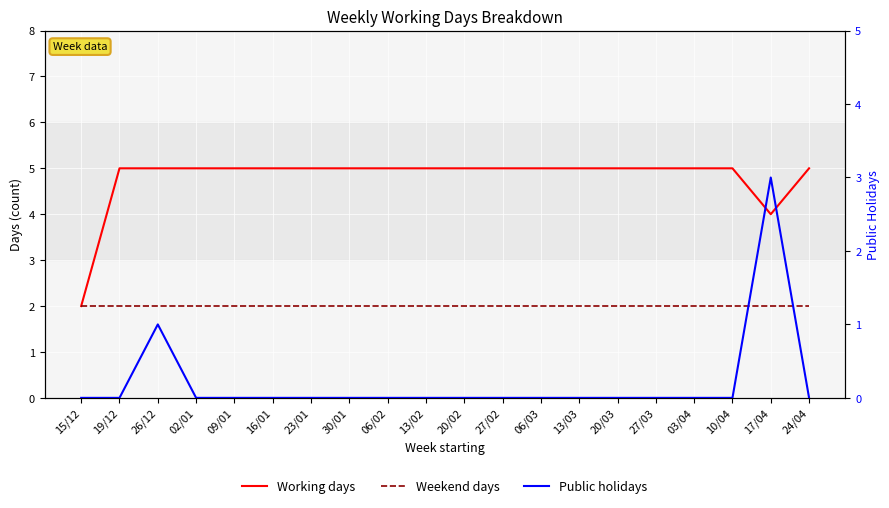

The value of Weekend days at 13/03 is 3. True or false?

False